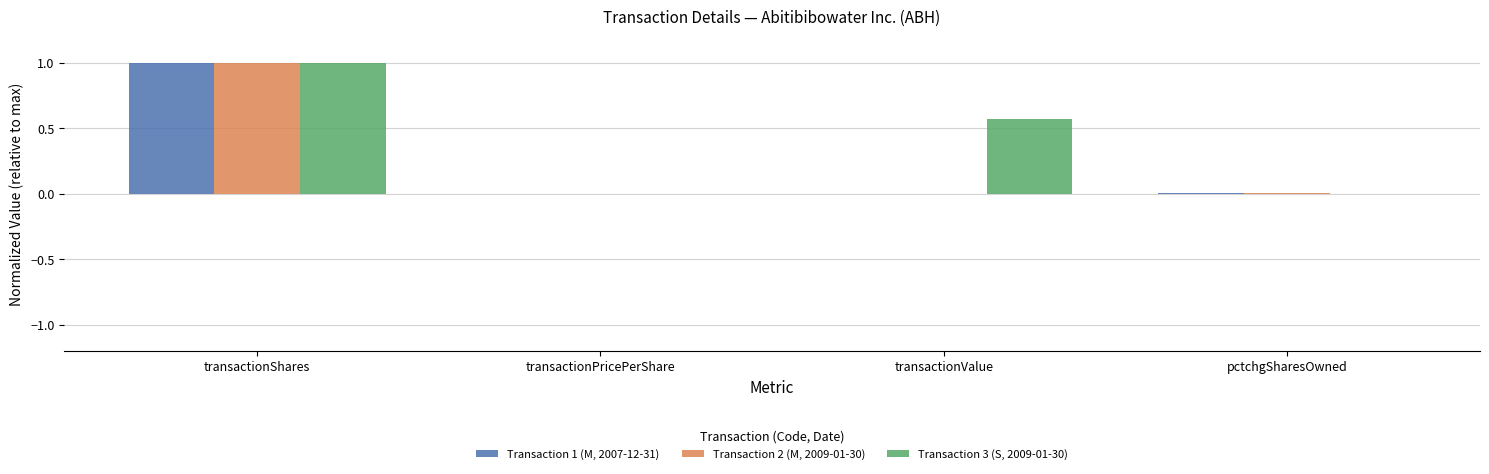

Is it true that Transaction 1 (M, 2007-12-31) equals 0.0 at transactionPricePerShare?

True